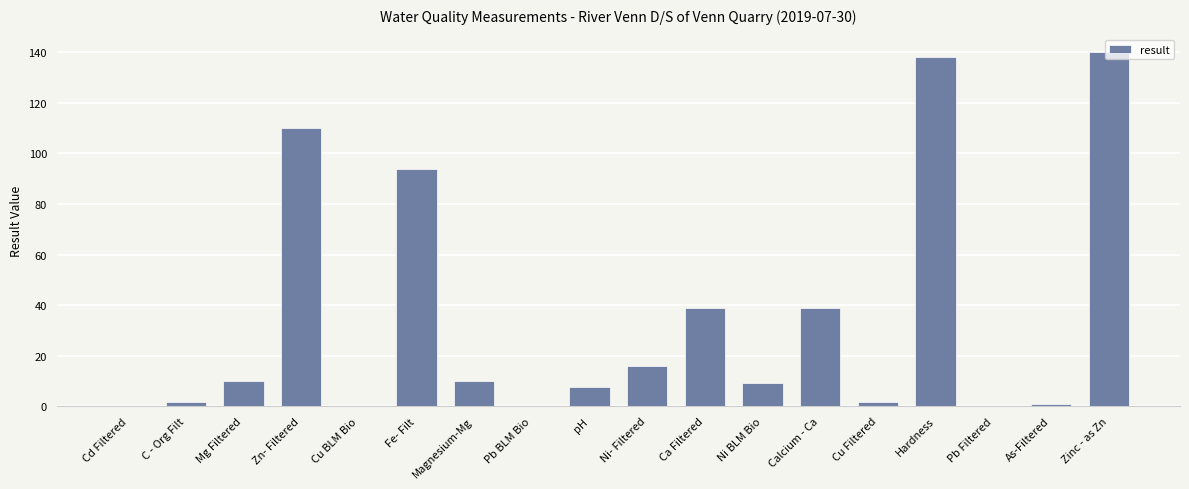

Is it true that the value at Zn- Filtered is 110.0?

True